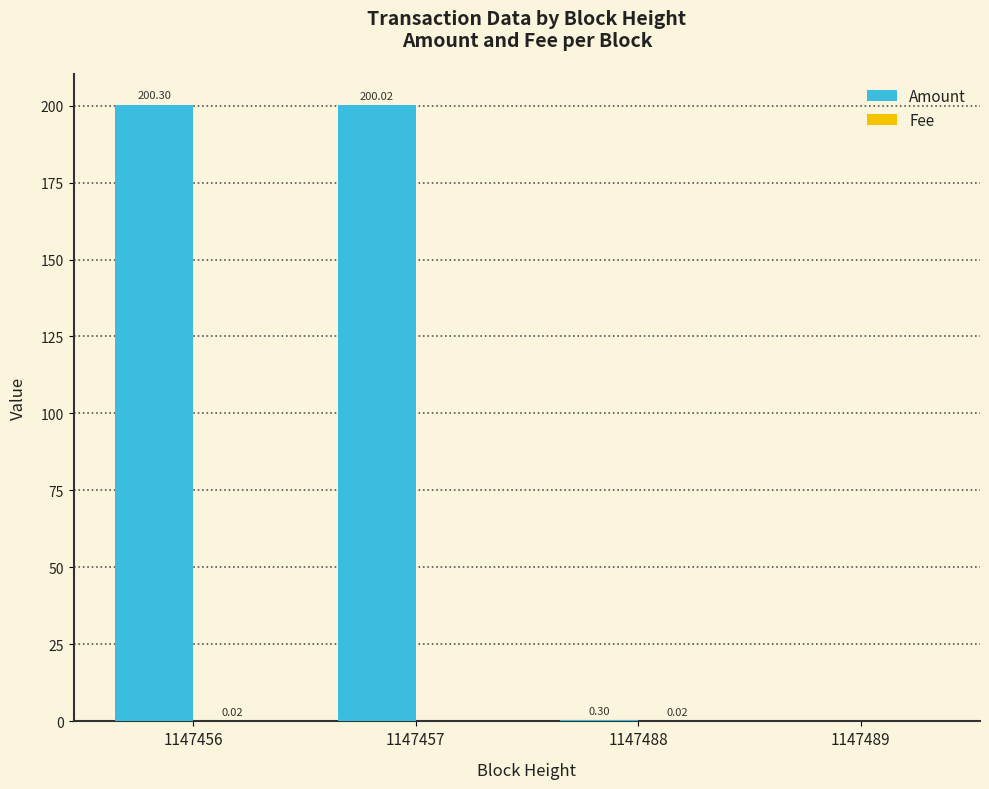

What is the total value across all series at 1147457?

200.0